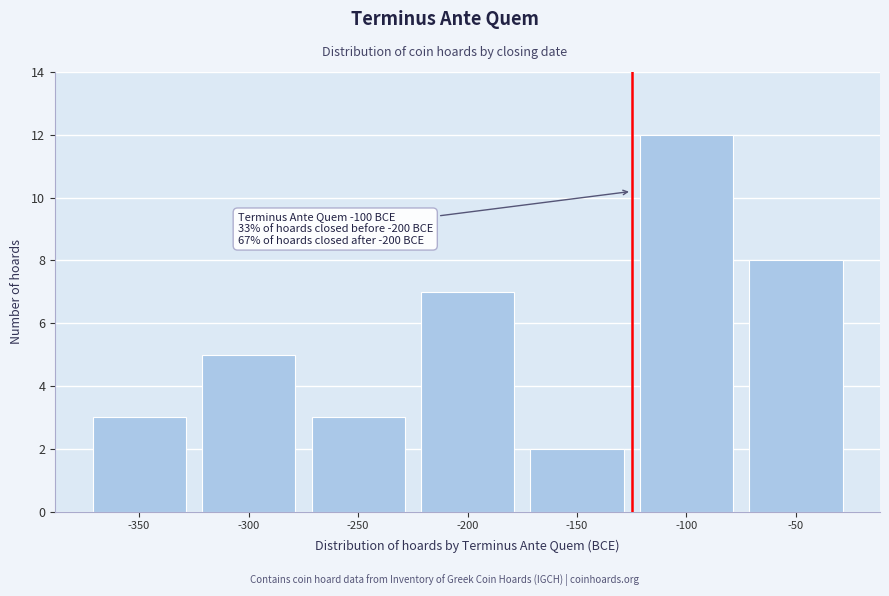

Reading left to right, what are all the values shown in this chart?

-350=3	-300=5	-250=3	-200=7	-150=2	-100=12	-50=8